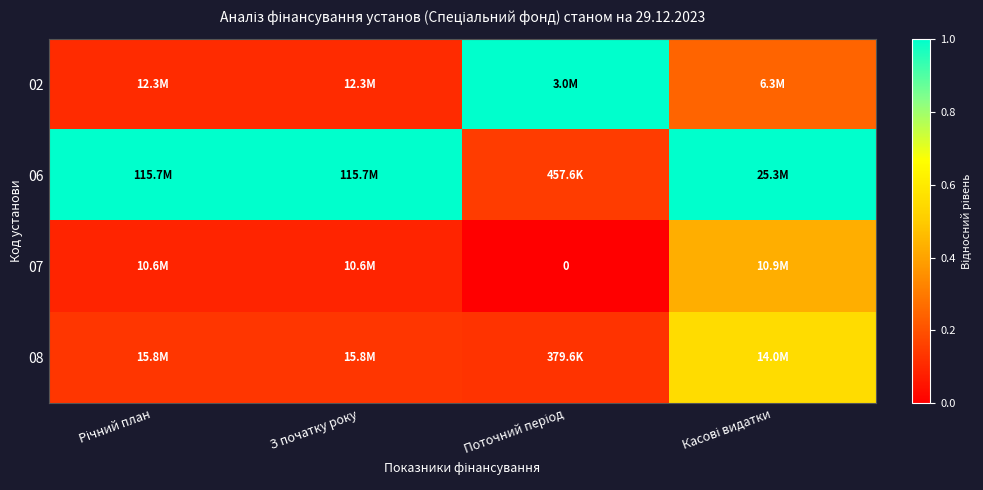

How many categories are shown in the chart?

4